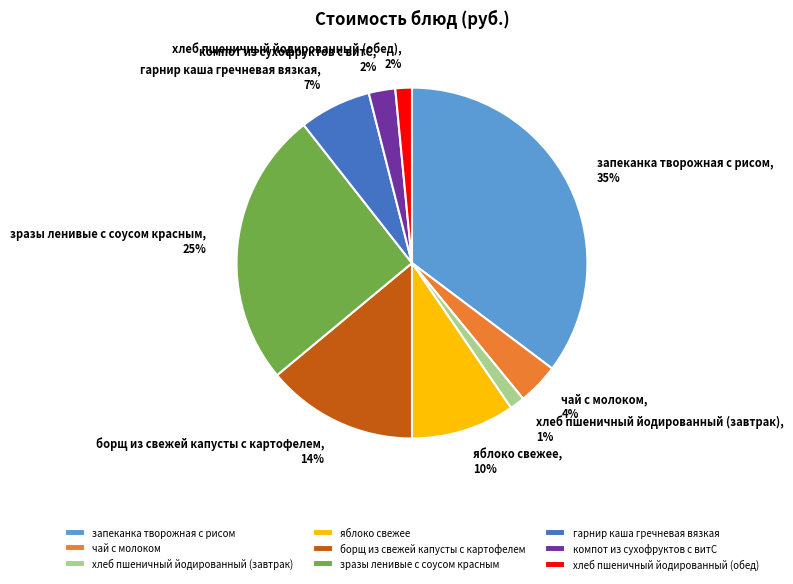

Does any single category account for the majority?

No